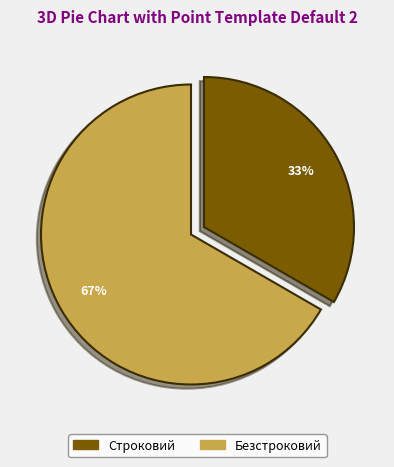

How many slices are in this pie chart?

2